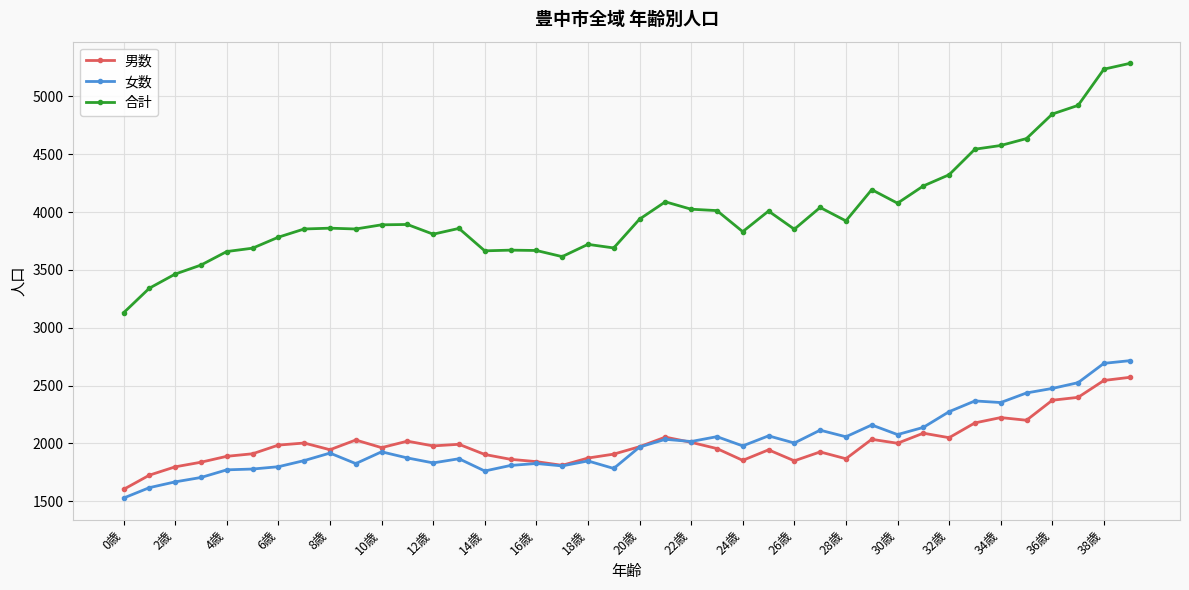

Which series has the largest total across all categories?

合計